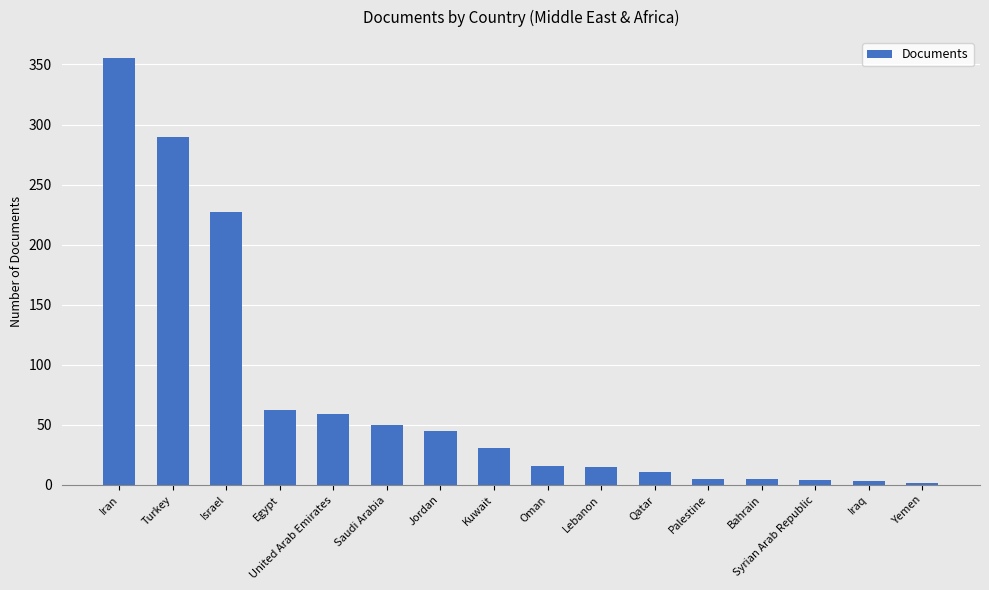

What position from the left is Saudi Arabia?

6